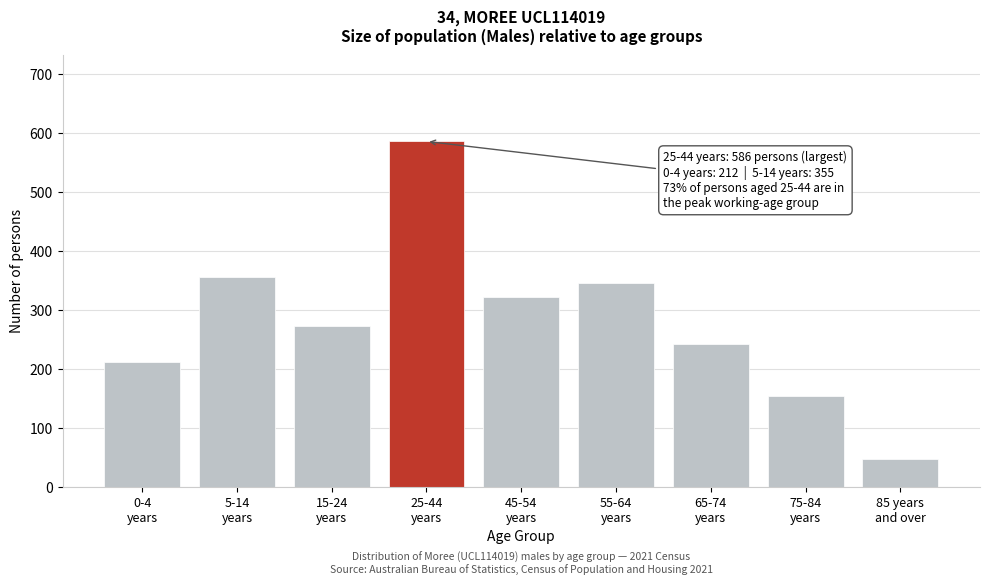

Reading left to right, transcribe all the data shown in this chart.

212	355	273	586	322	345	242	153	46